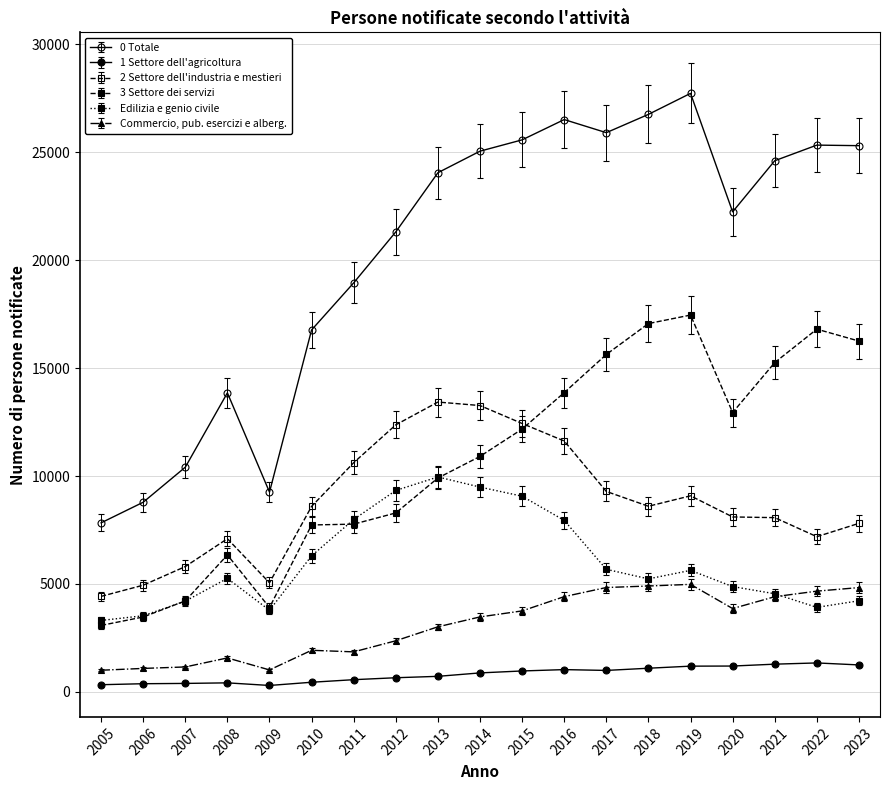

Between 2006 and 2008, which is larger?

2008